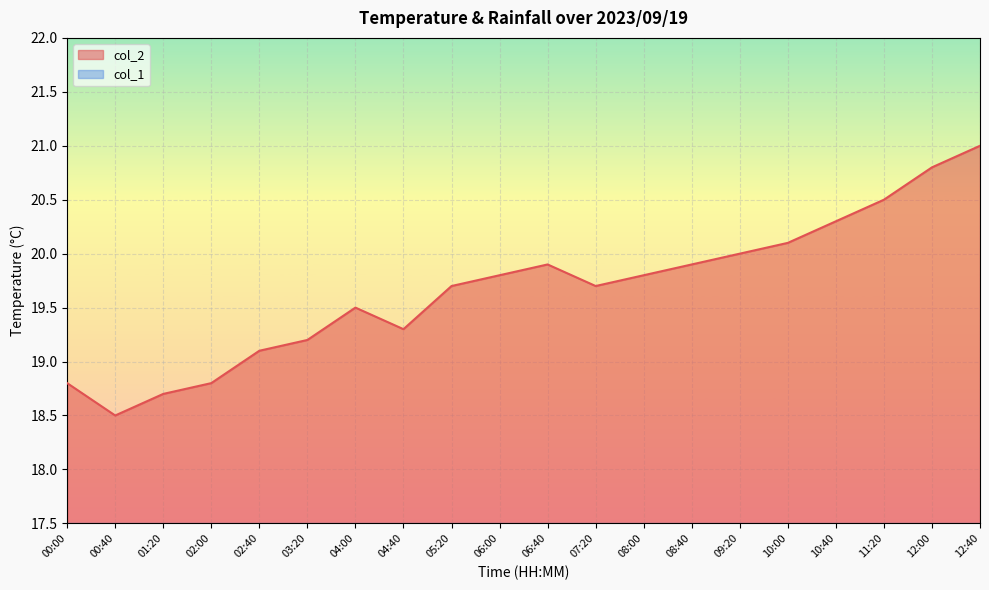

At which category does the data reach its first local peak?

04:00